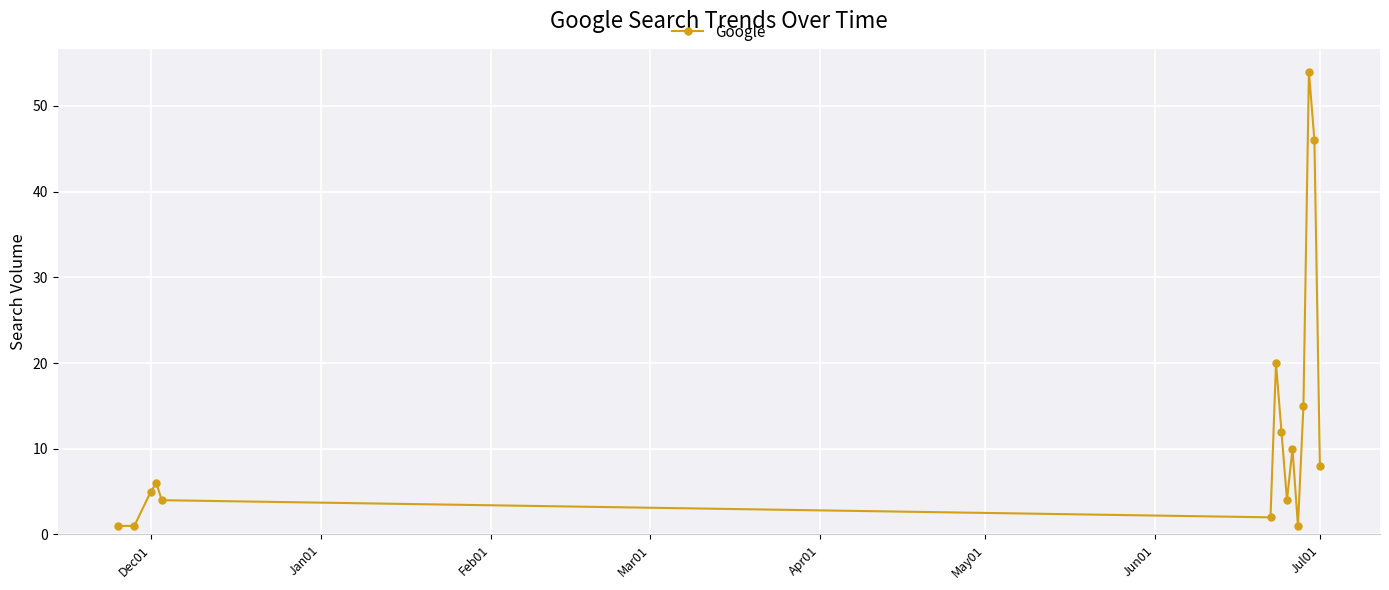

Reading left to right, extract all data points from this chart.

1	1	5	6	4	2	20	12	4	10	1	15	54	46	8